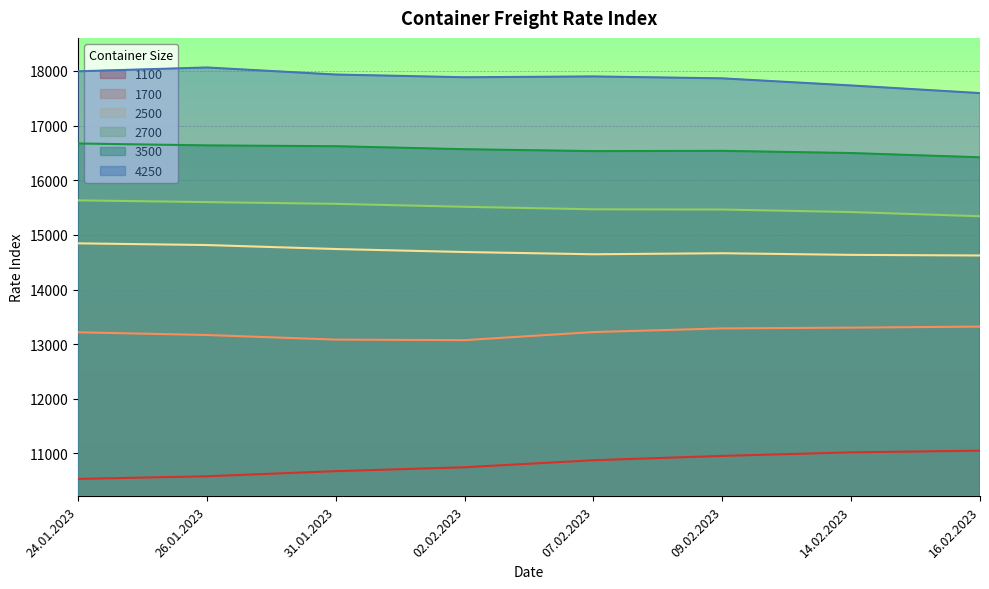

How many lines are shown in the chart?

6